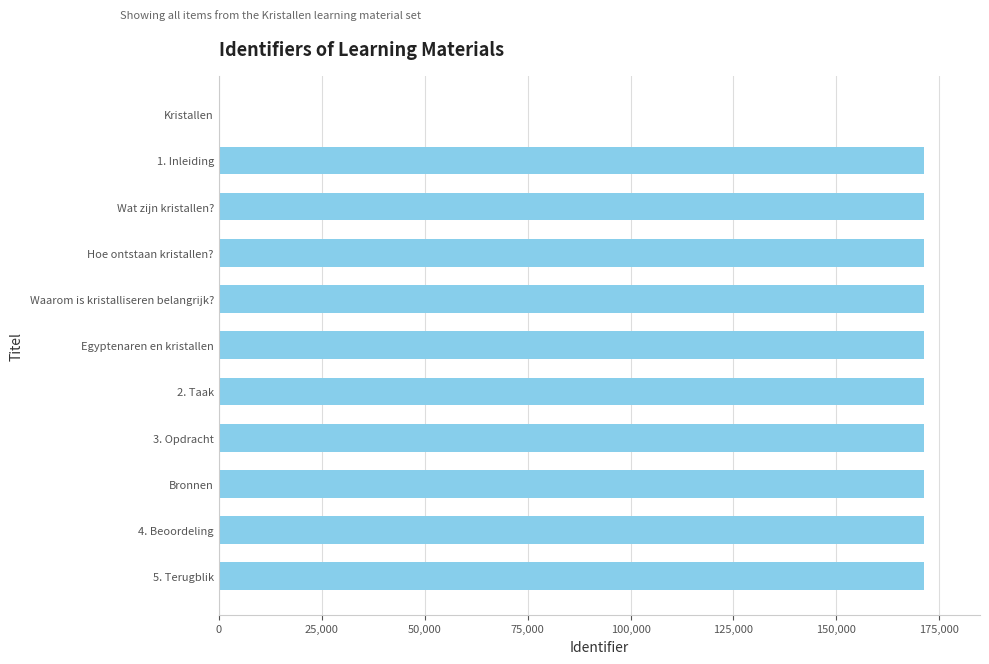

Approximately how many times larger is the value at 1. Inleiding compared to Egyptenaren en kristallen?

1.0